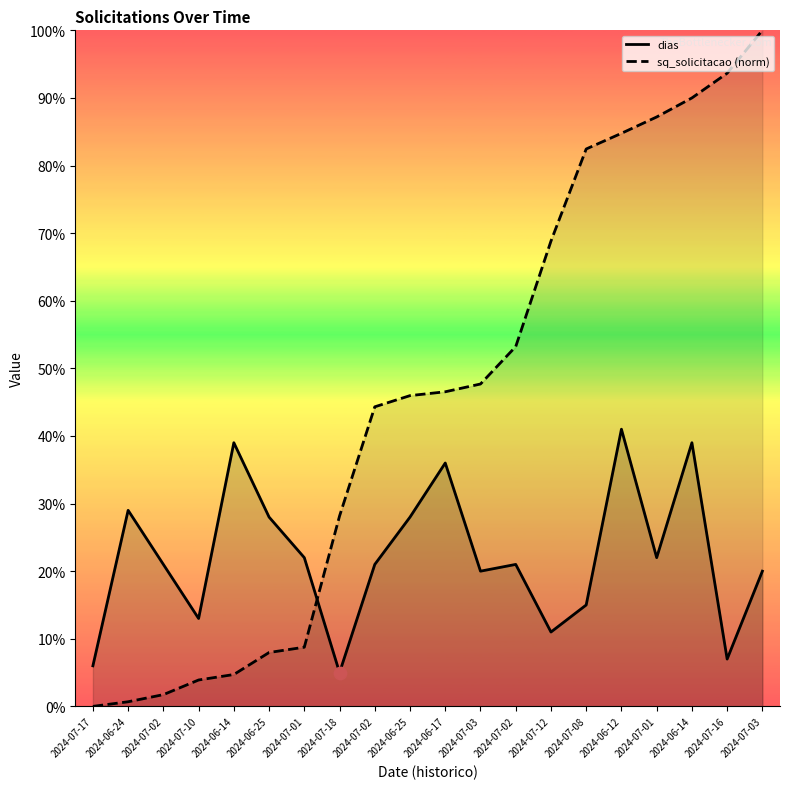

What are all the series names shown in the legend?

dias, sq_solicitacao (norm)